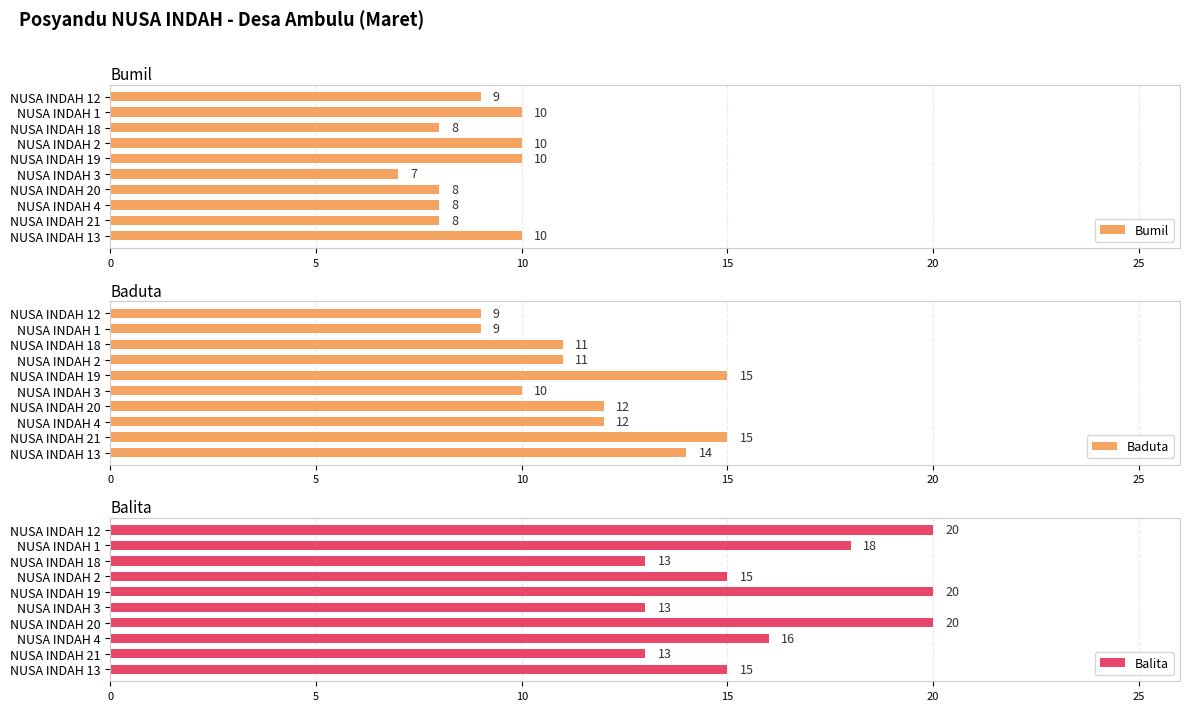

What is the maximum value shown in the chart?

20